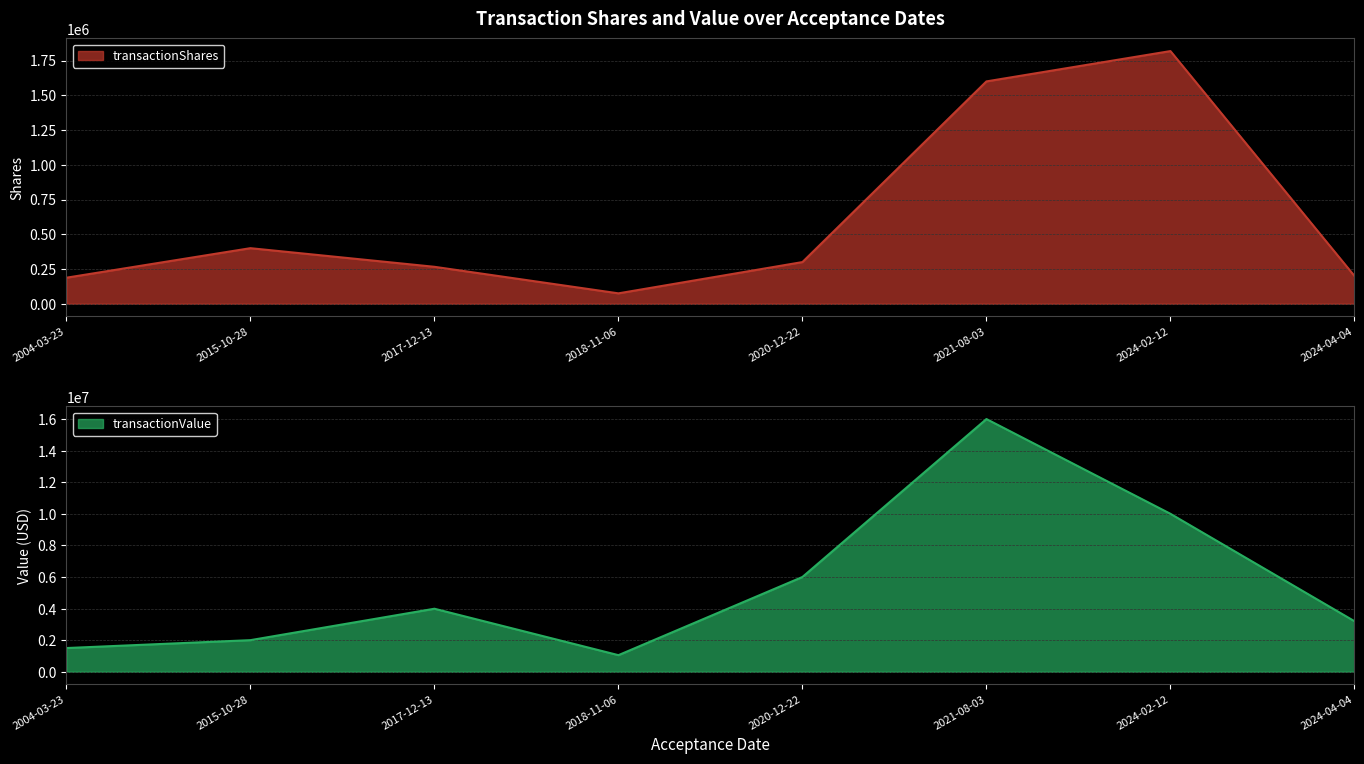

At which label does transactionShares first exceed 300000?

2015-10-28